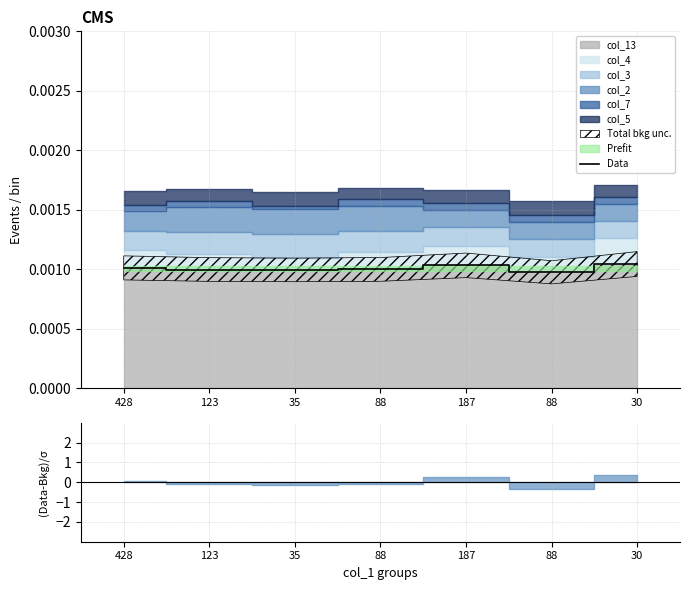

Is it true that the value at 88 is 0.0?

False